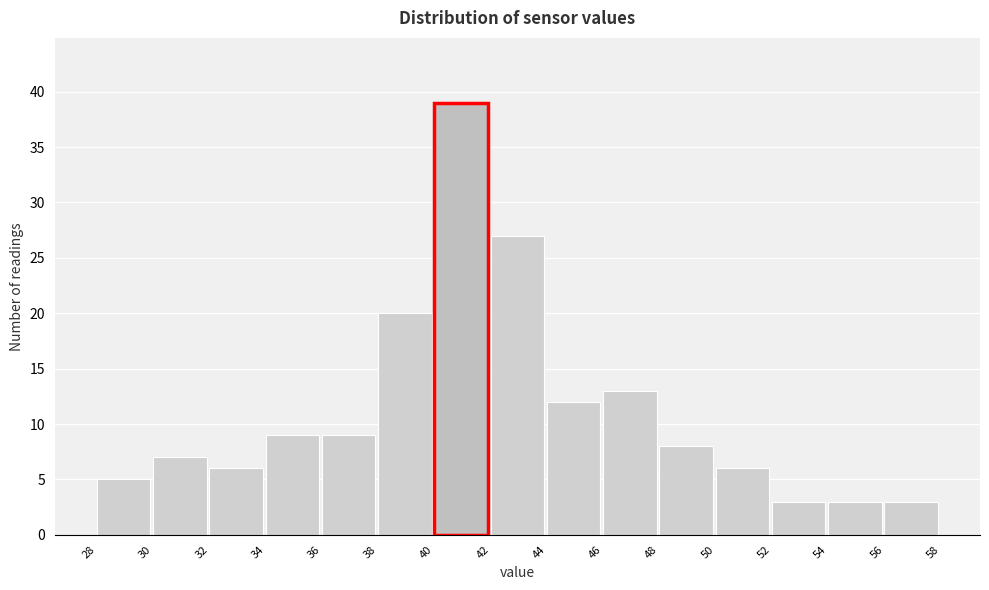

Reading left to right, transcribe all the data shown in this chart.

28=5	30=7	32=6	34=9	36=9	38=20	40=39	42=27	44=12	46=13	48=8	50=6	52=3	54=3	56=3